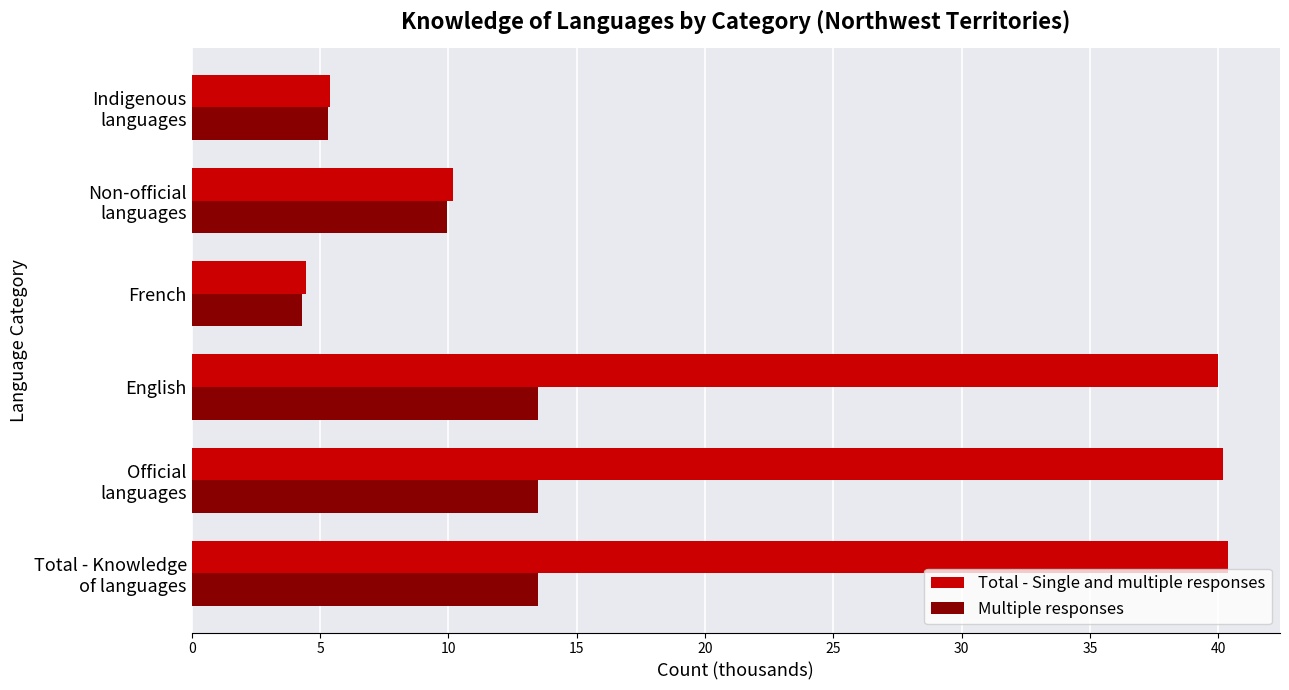

Rank the series by their average value, from highest to lowest.

Total - Single and multiple responses, Multiple responses